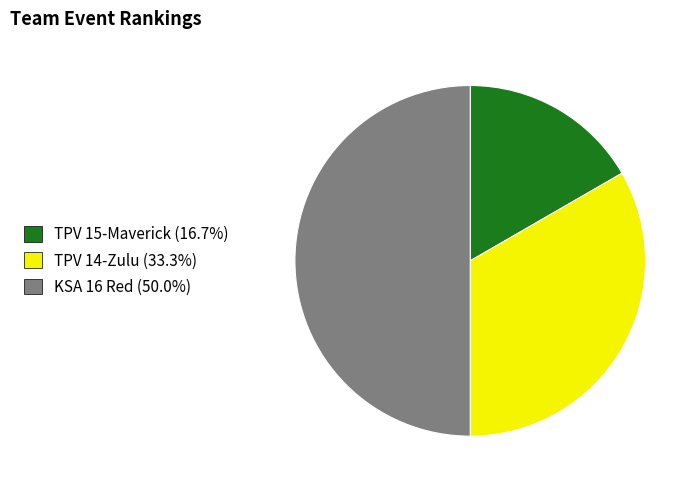

Approximately how many times larger is the value at TPV 15-Maverick (16.7%) compared to KSA 16 Red (50.0%)?

0.3